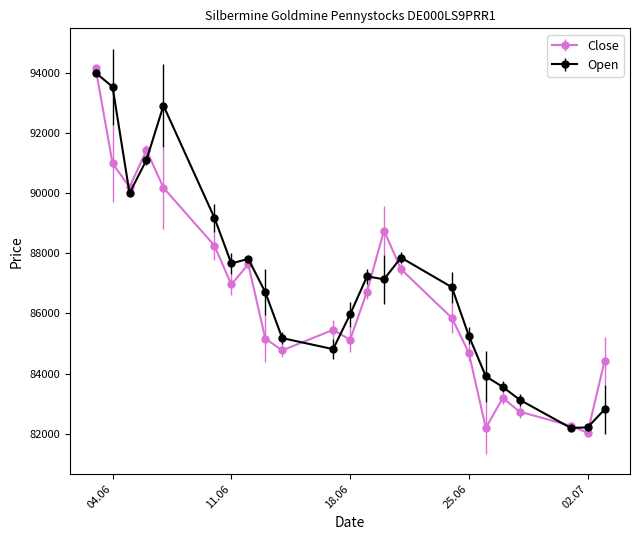

What is the maximum value shown in the chart?

94153